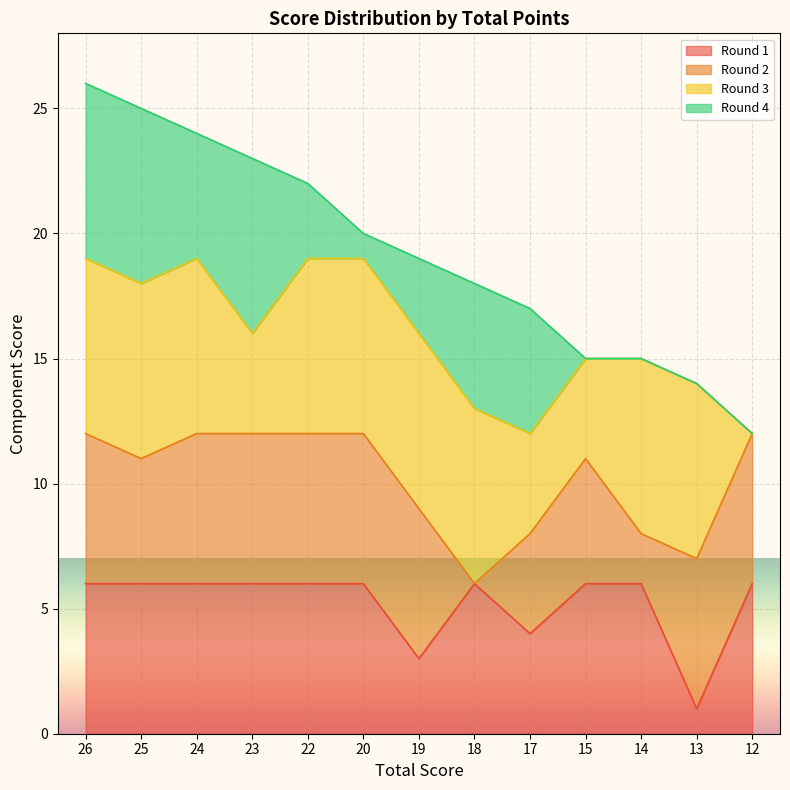

True or false: Round 1 has a value of 1 at 13.

True